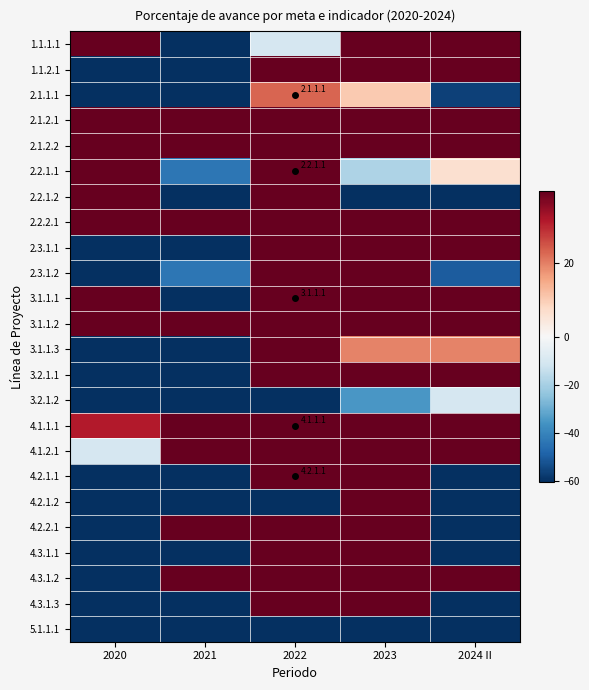

How many distinct data groups are displayed?

24